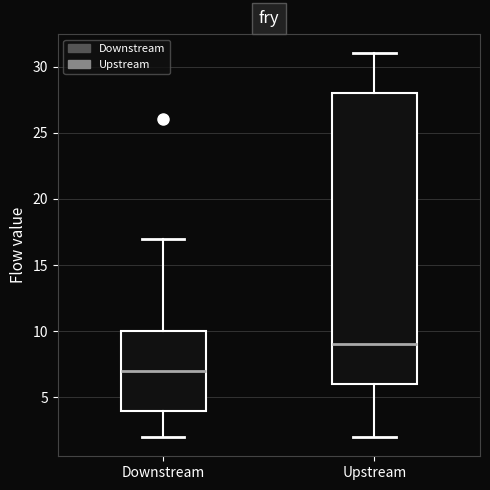

Which box has the lowest median line?

Downstream